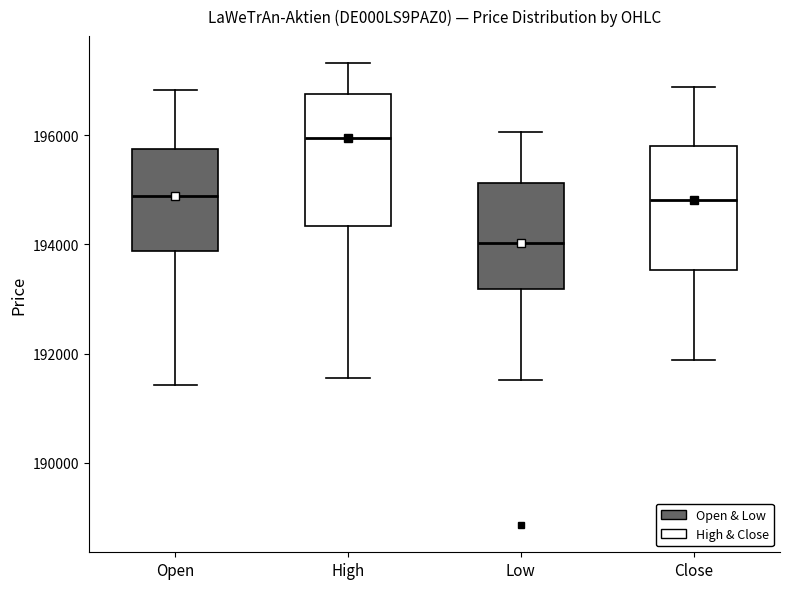

Reading left to right, transcribe this box plot: for each box, give where its median line is, the range the box spans, and where its two whiskers end, as read against the y-axis. The values are not printed on the chart, so give them approximately, as read against the axis.

Open: median 194800, box 193800 to 195800, whiskers 191400 to 196800
High: median 196000, box 194400 to 196800, whiskers 191600 to 197400
Low: median 194000, box 193200 to 195200, whiskers 191600 to 196000
Close: median 194800, box 193600 to 195800, whiskers 191800 to 196800